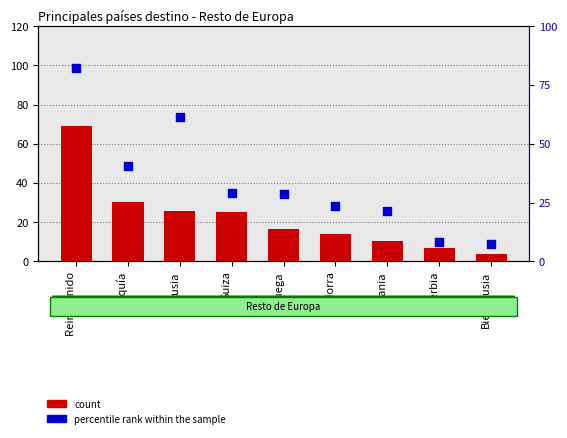

Is the value of percentile rank within the sample at Bielorrusia greater than the value of count at Bielorrusia?

Yes